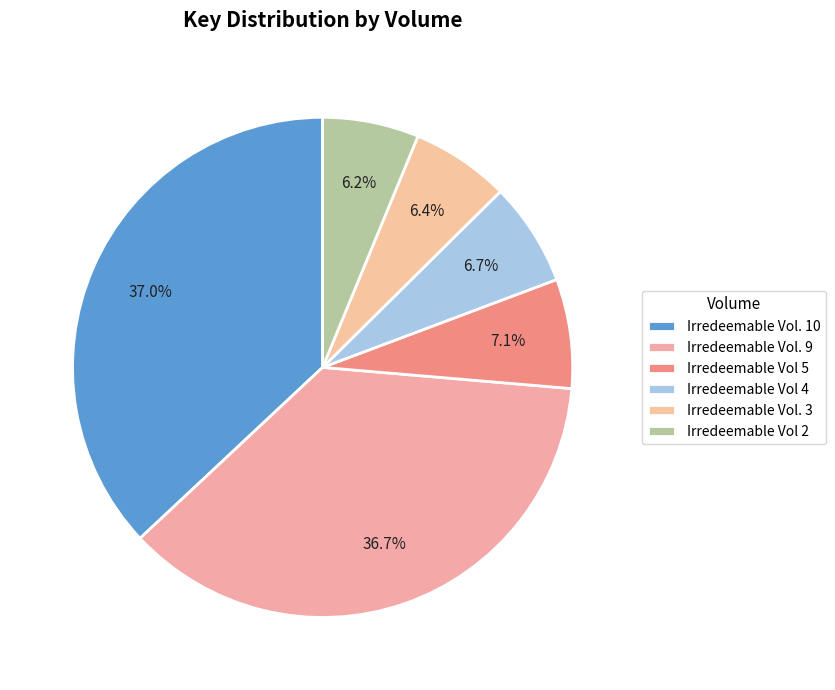

How many slices are in this pie chart?

6